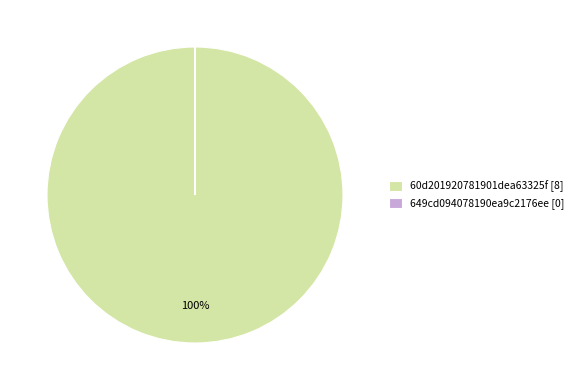

To the nearest percent, what percentage of the pie is 60d201920781901dea63325f [8]?

100%